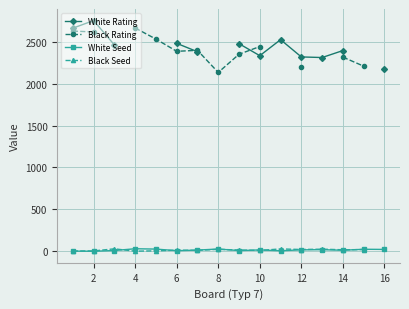

What is the sum of the White Seed values at 11 and 8?

45.0